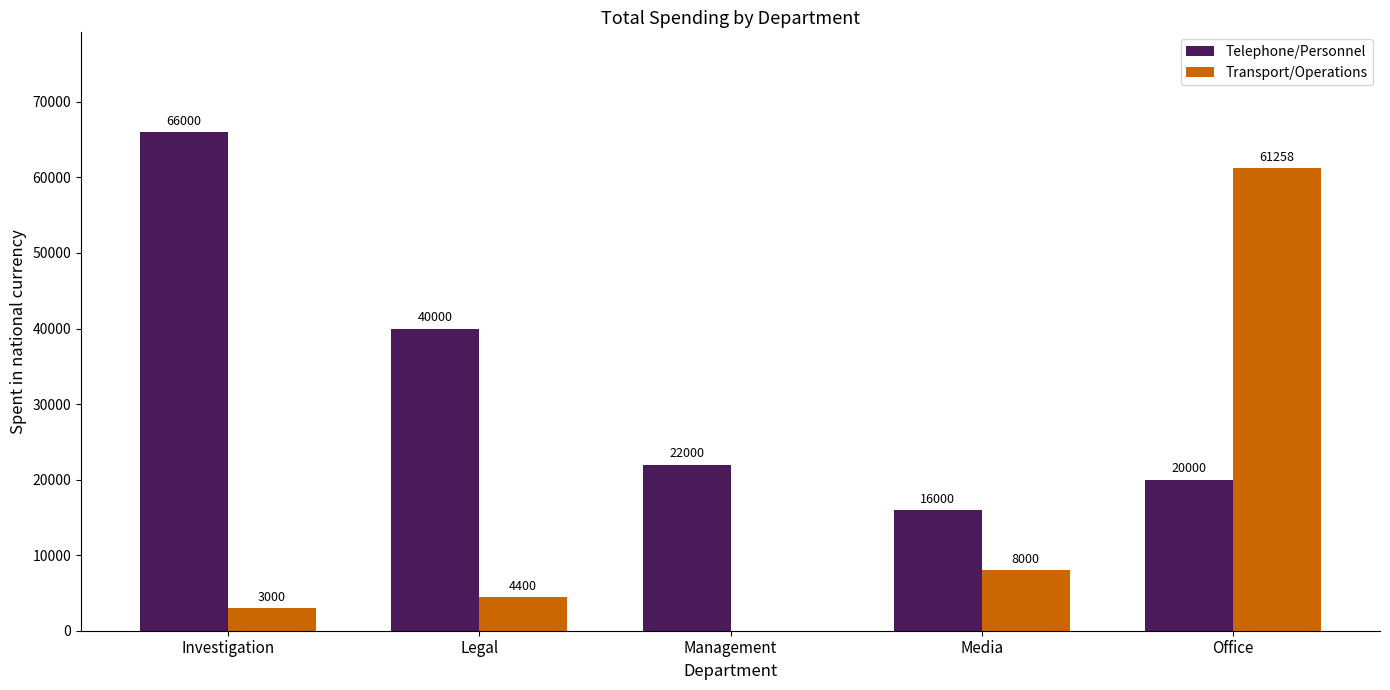

Reading right to left, transcribe all the data shown in this chart.

Telephone/Personnel: 20000	16000	22000	40000	66000
Transport/Operations: 61258	8000	0	4400	3000